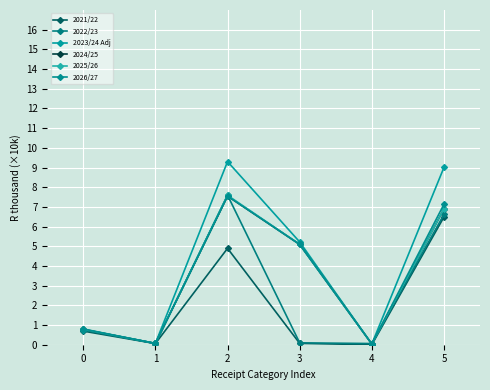

What is the total value across all series at 5?

43.0